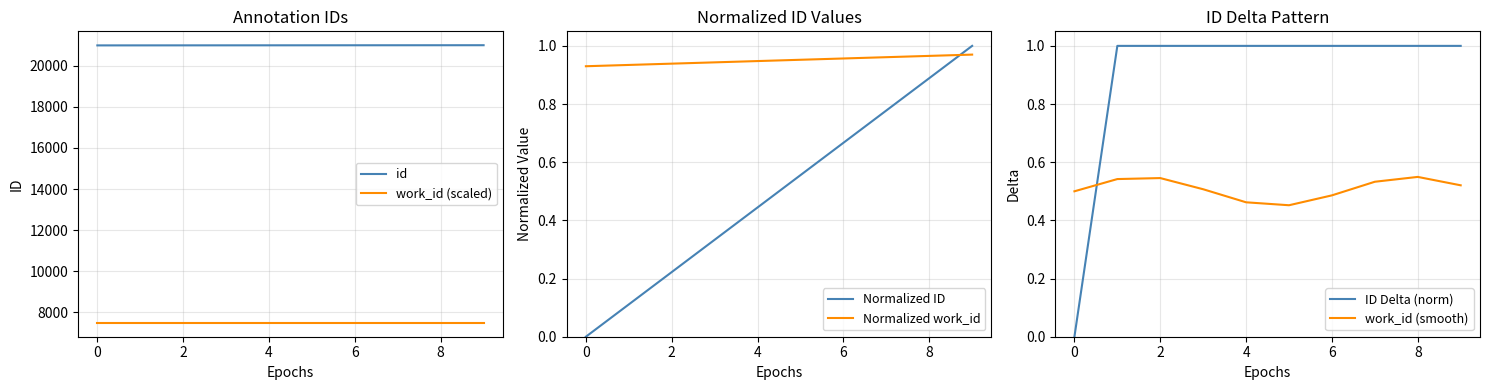

At which label does work_id (smooth) reach its peak?

8